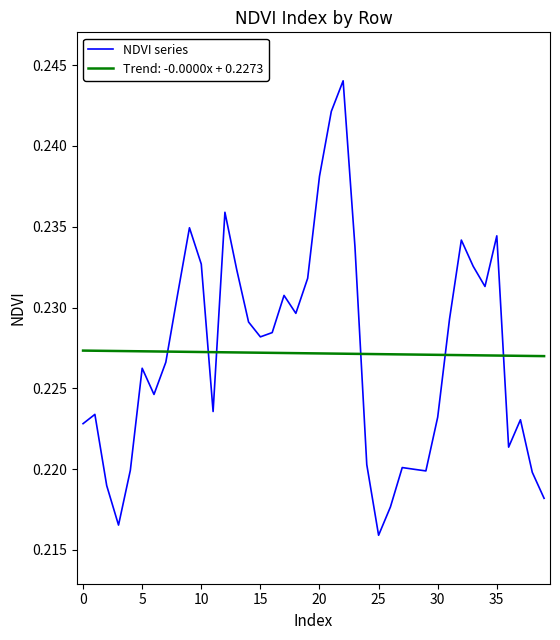

Count the number of categories in the chart.

40